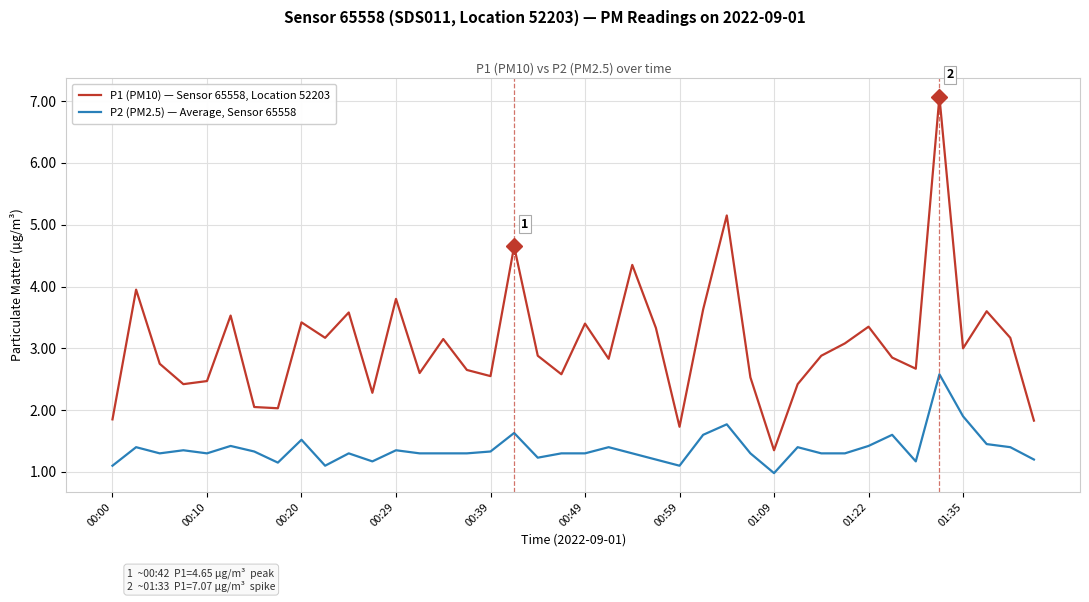

Which series has the largest total across all categories?

P1 (PM10) — Sensor 65558, Location 52203